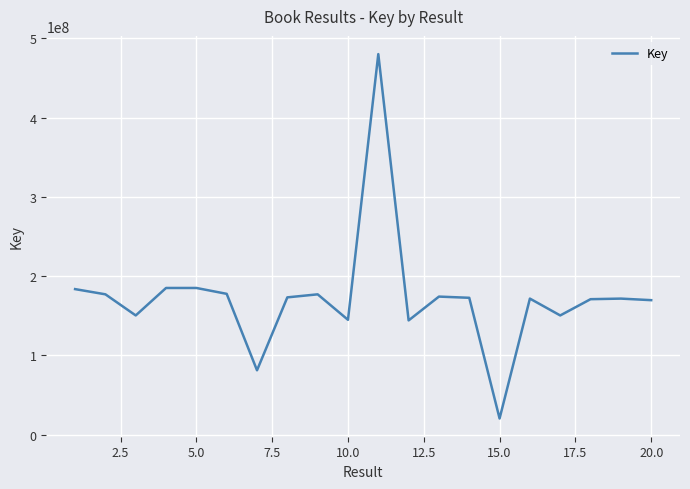

What is the smallest value displayed?

20246857